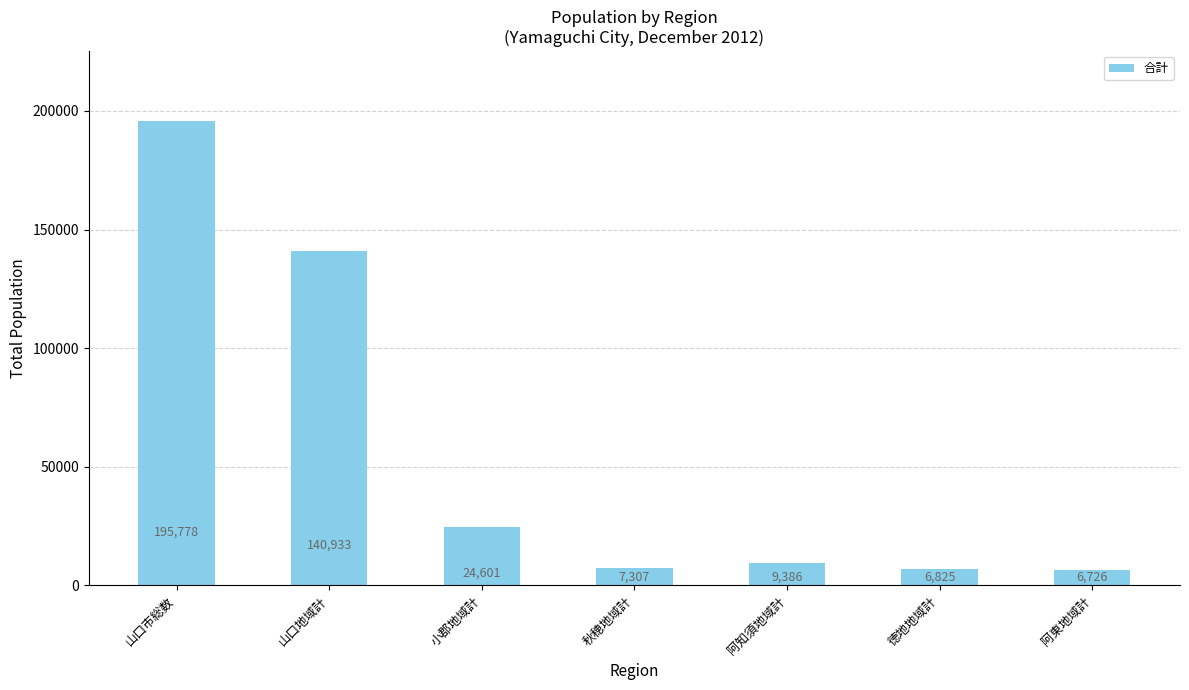

What is the value of the 6th bar from the left?

6825